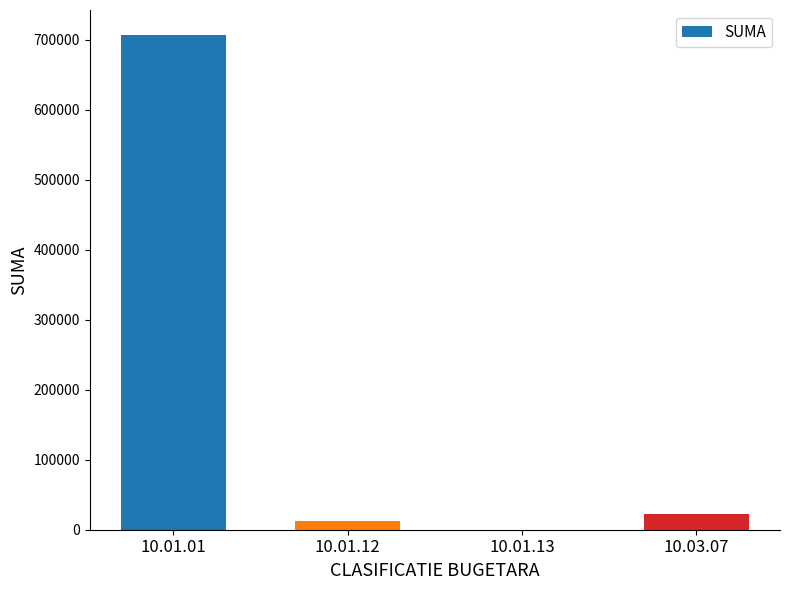

Where is the data nearest to the value 353799?

10.03.07